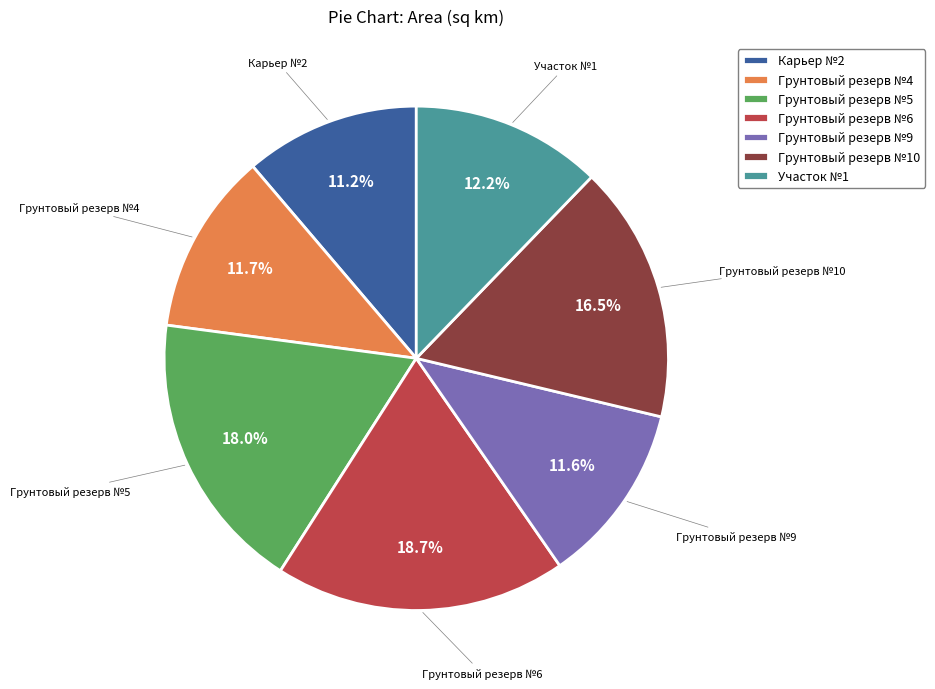

What percentage is NOT represented by Карьер №2?

88.8%